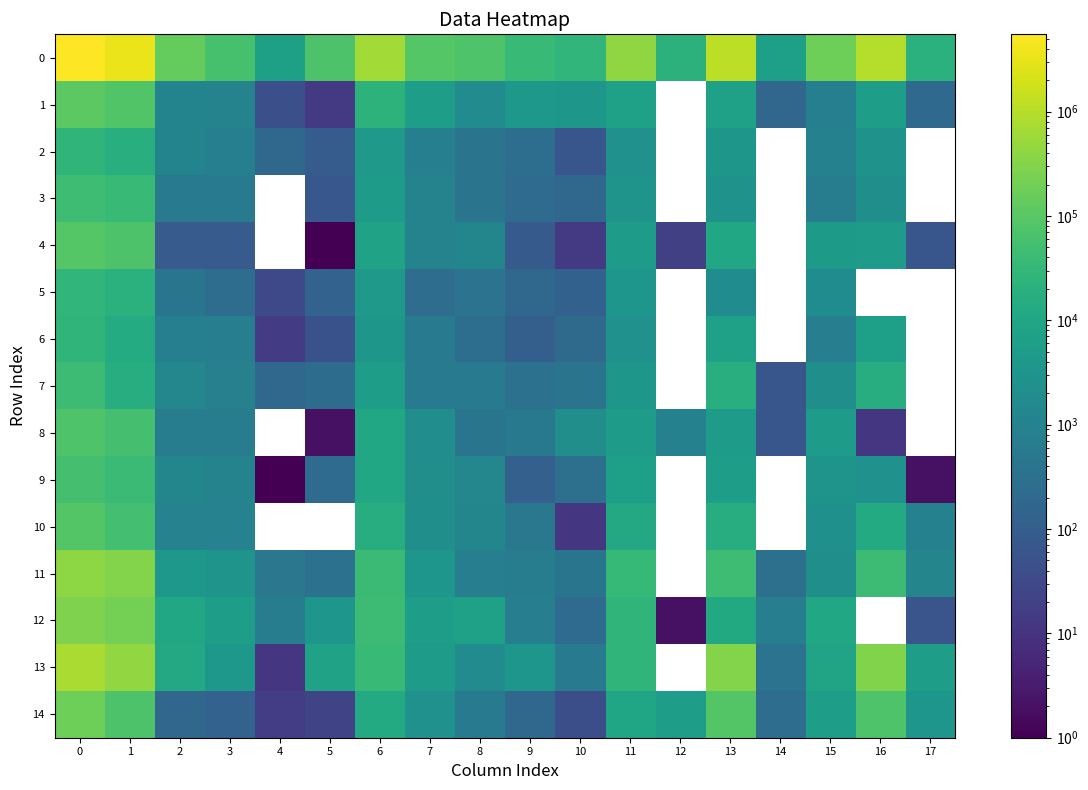

What is the difference between the 6 values at 15 and 0?

25121.0